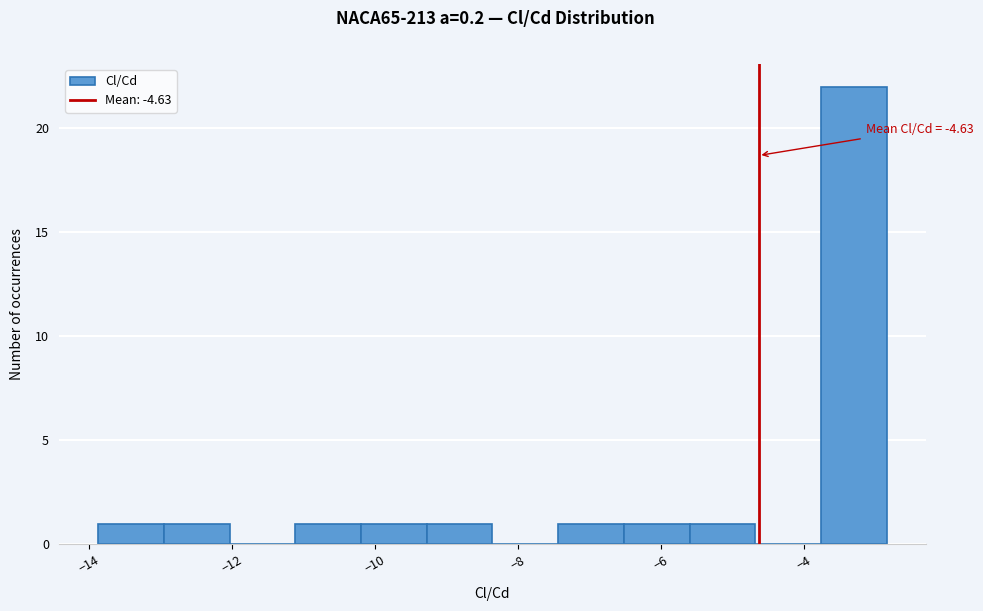

Over which range of the x-axis is the bar tallest?

-3.8 to -2.8